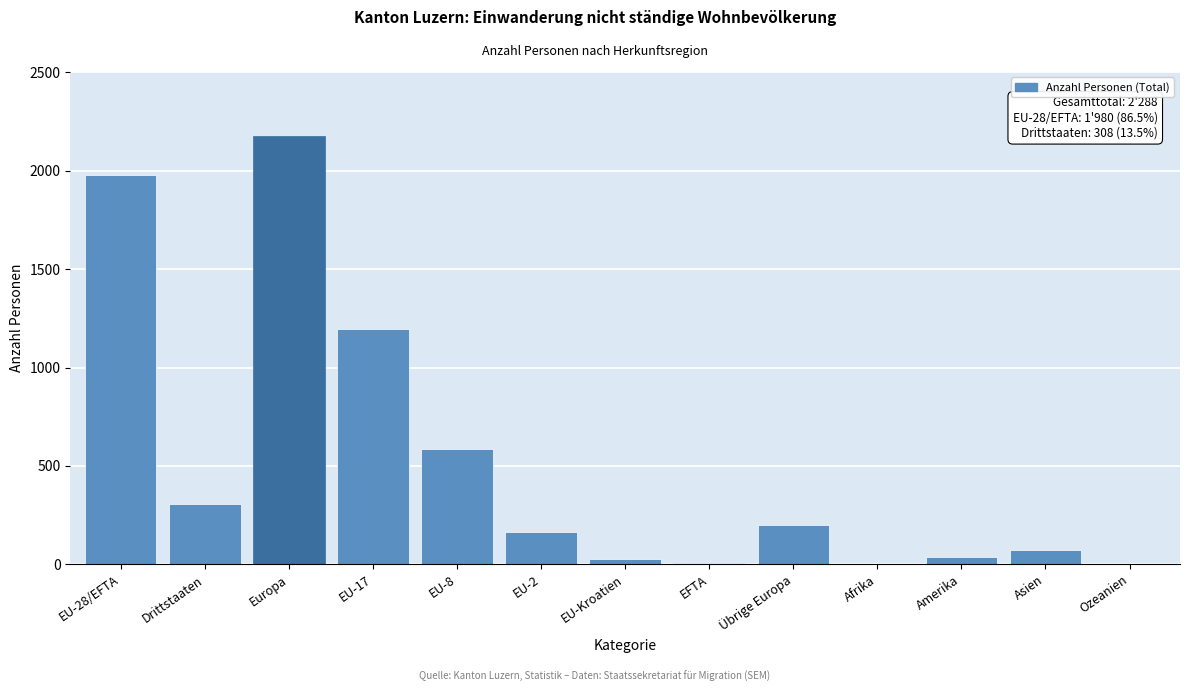

Which label corresponds to the largest value in the chart?

Europa